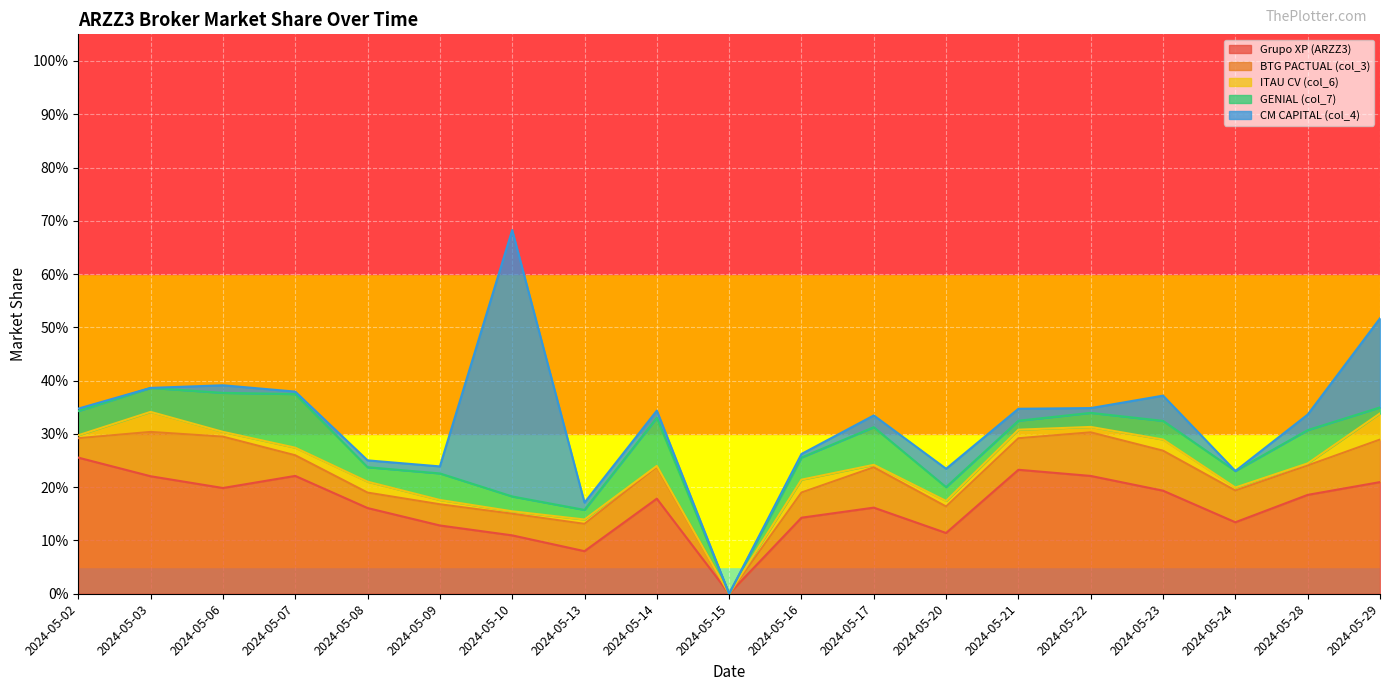

True or false: Grupo XP (ARZZ3) and GENIAL (col_7) intersect in this chart.

False